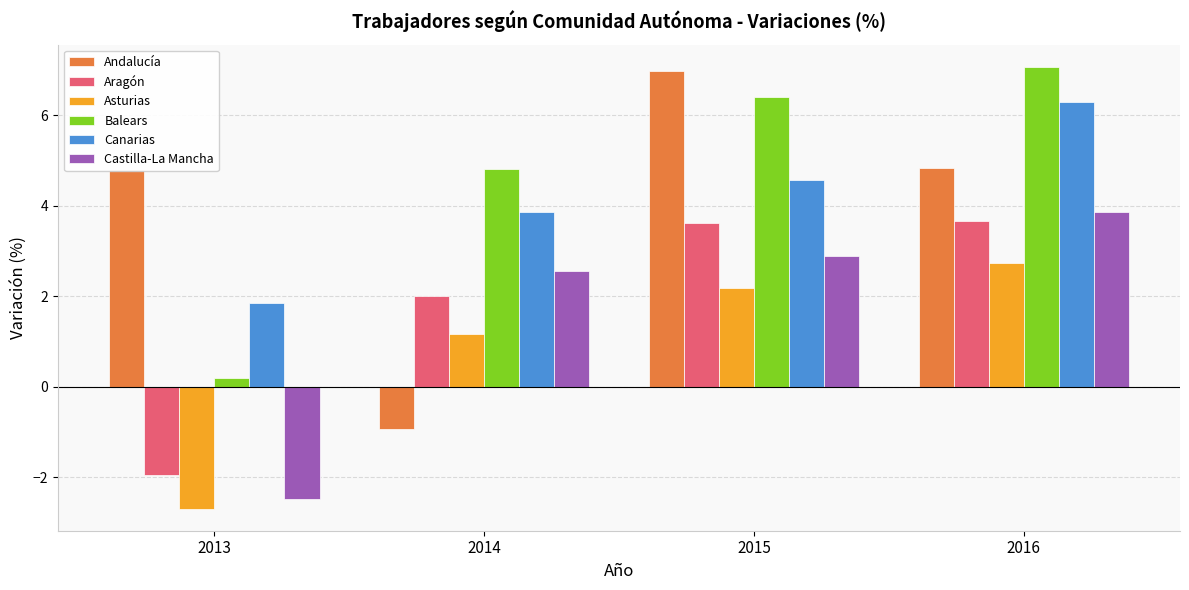

Reading left to right, transcribe all the data shown in this chart.

Andalucía: 4.8	-0.9	7.0	4.8
Aragón: -1.9	2.0	3.6	3.7
Asturias: -2.7	1.2	2.2	2.7
Balears: 0.2	4.8	6.4	7.1
Canarias: 1.9	3.9	4.6	6.3
Castilla-La Mancha: -2.5	2.6	2.9	3.9